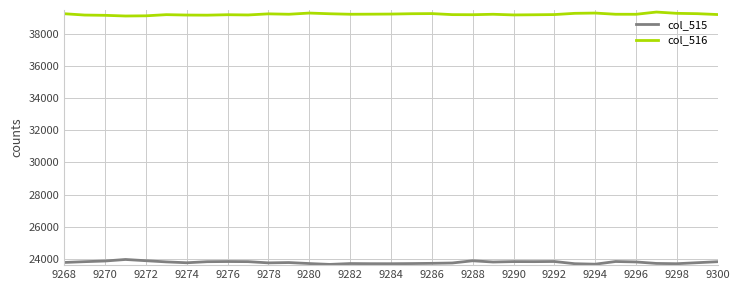

What is the average value of the col_516 series?

39233